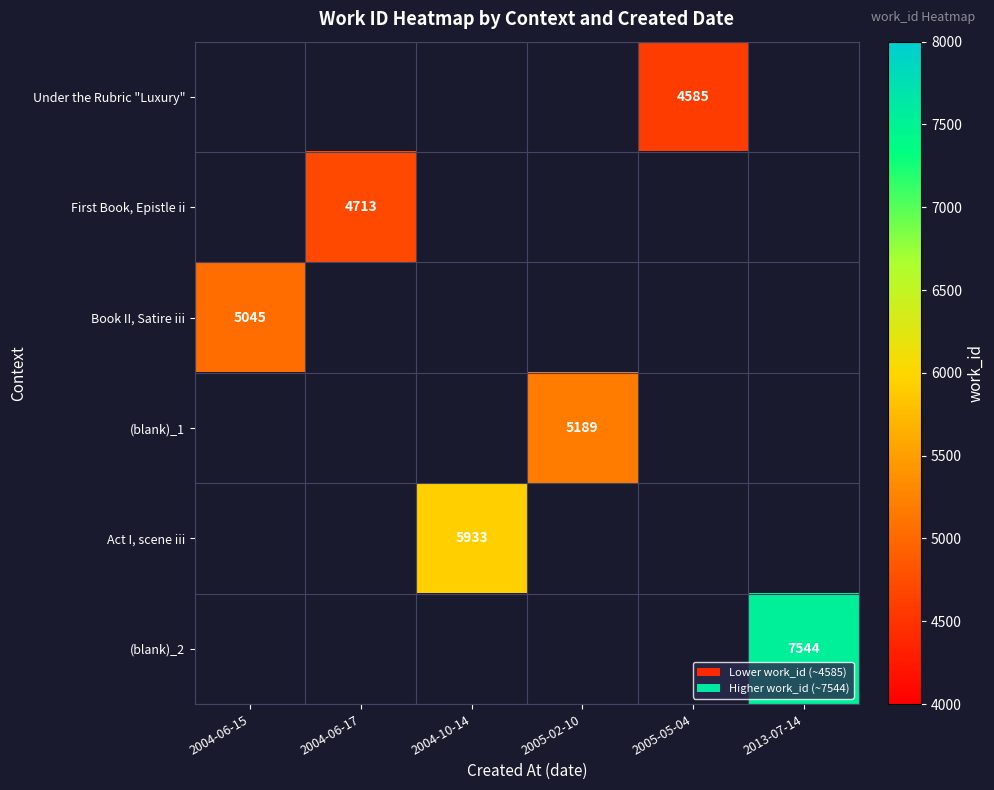

What is the maximum value shown in the chart?

7544.0